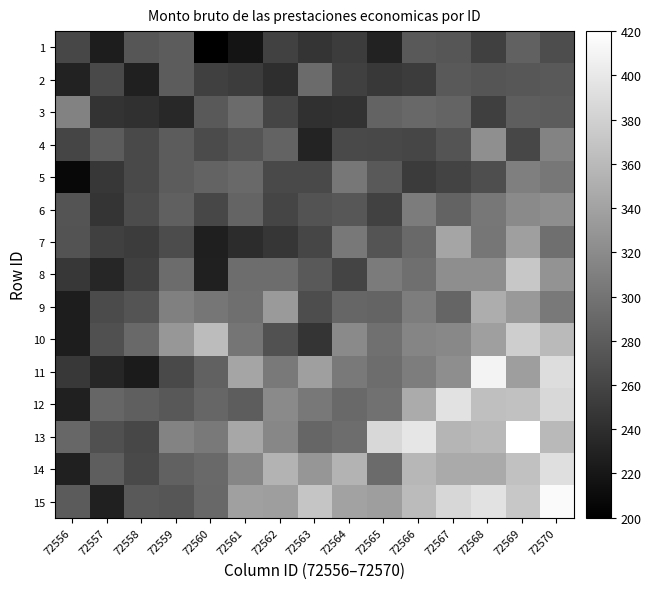

At which category does the chart reach its peak across all series?

72569